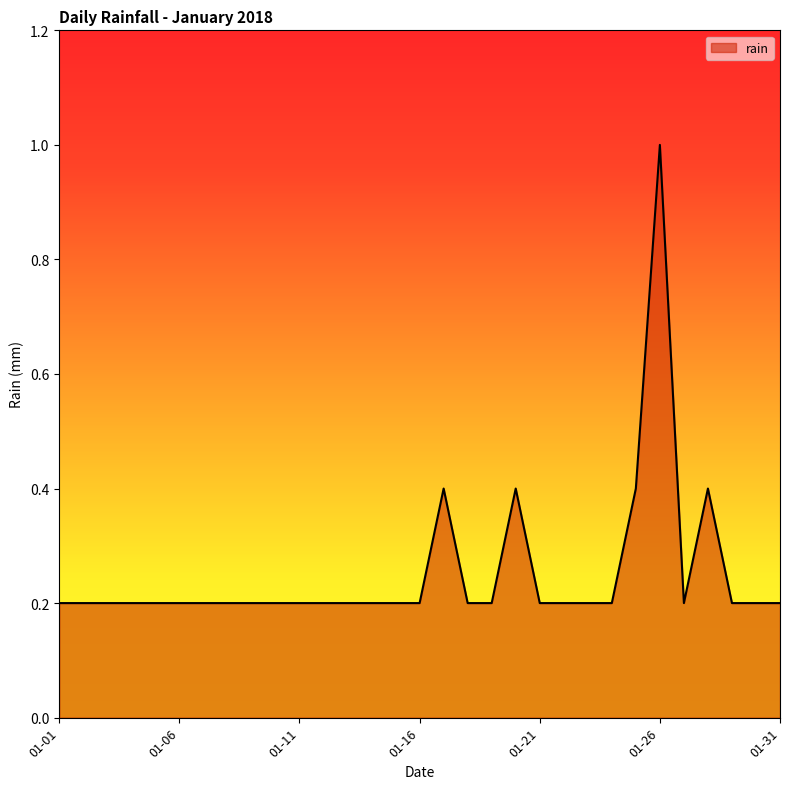

How many categories are shown in the chart?

31